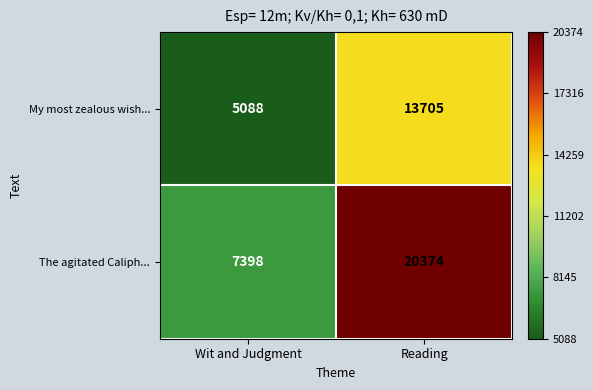

Rank the categories by My most zealous wish... value from highest to lowest.

Reading, Wit and Judgment